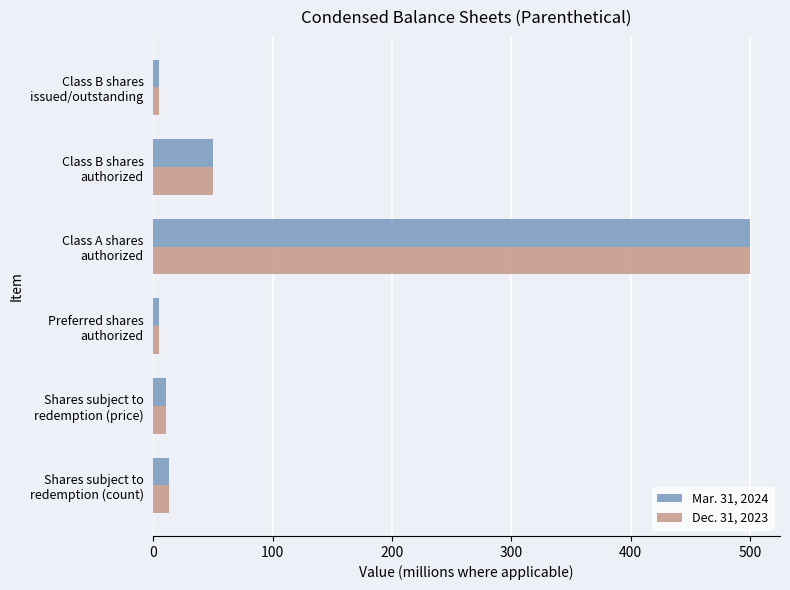

At which category is the sum across all series the highest?

Class A shares
authorized